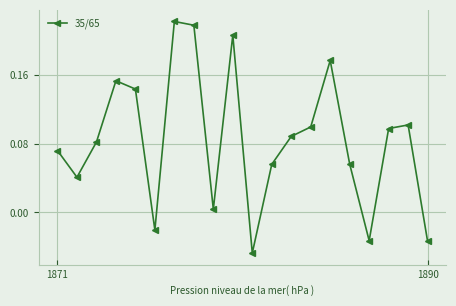

How many points are higher than both their immediate neighbors (excluding endpoints)?

5